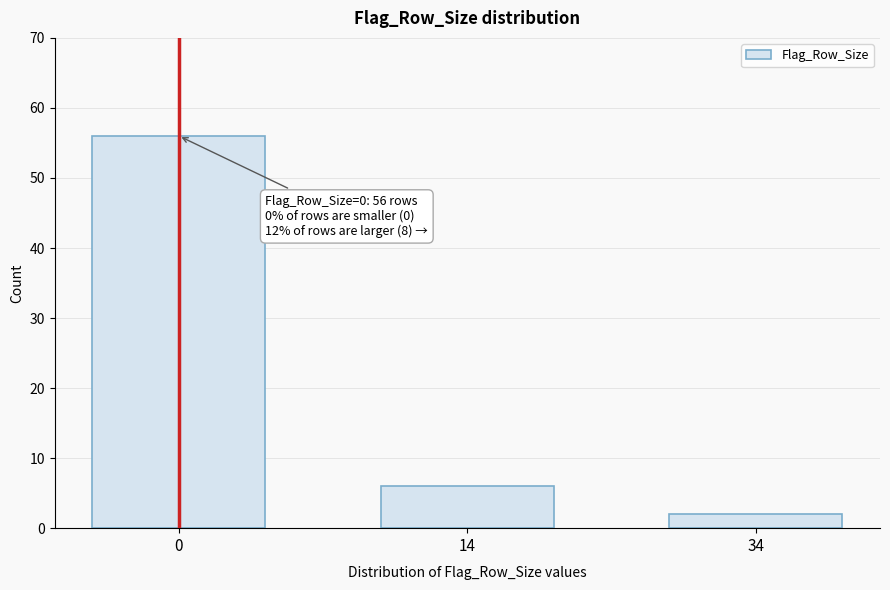

Reading right to left, extract all data points from this chart.

34=2	14=6	0=56